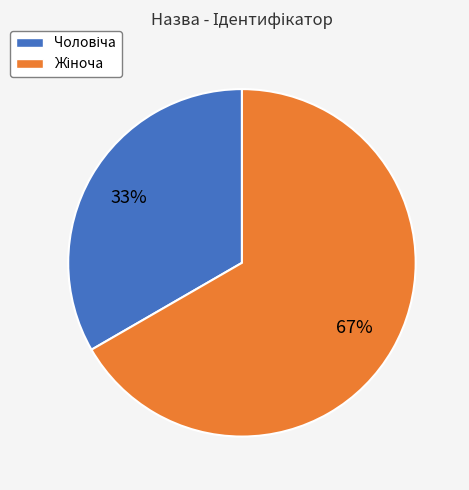

Does any single category account for the majority?

Yes